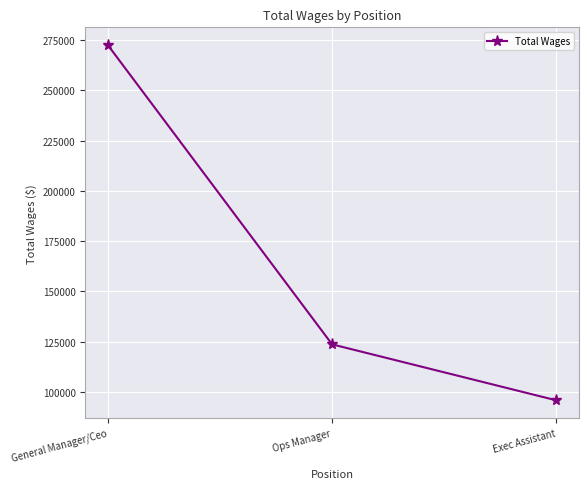

Reading left to right, transcribe all the data shown in this chart.

272537	123716	95872